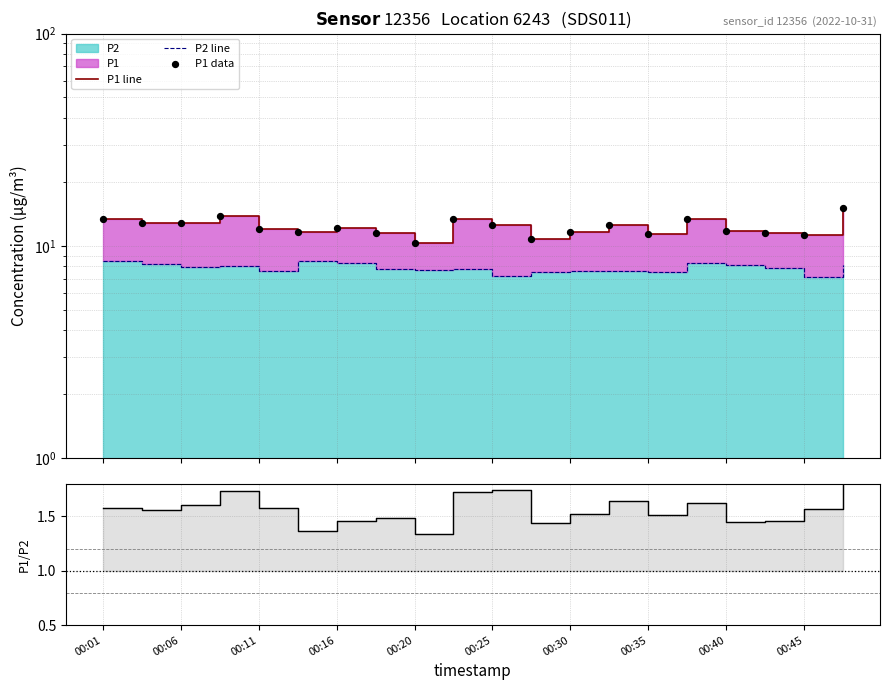

At which category is the sum across all series the highest?

19